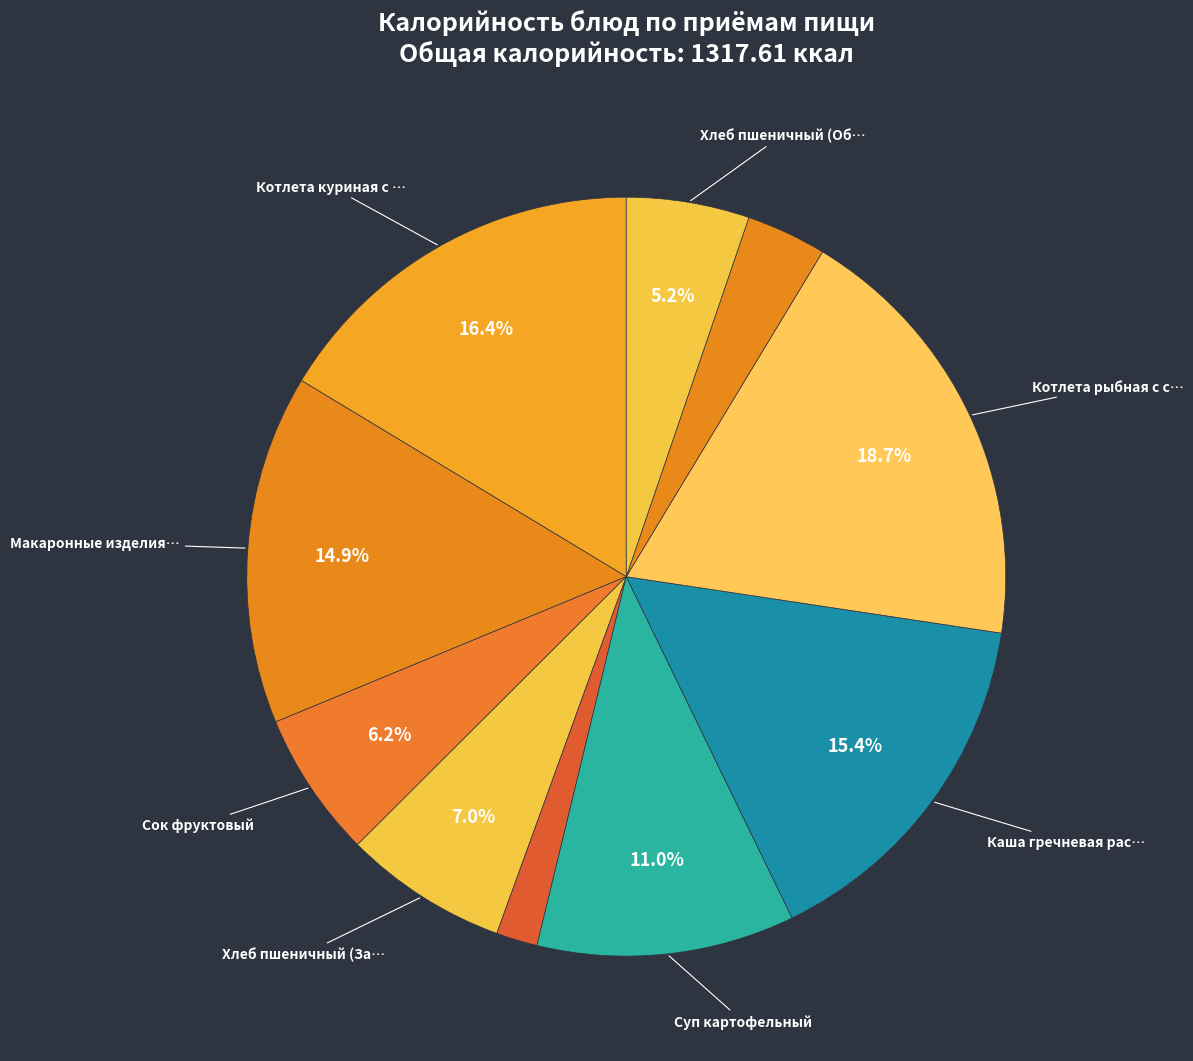

Count the number of slices in the pie.

10